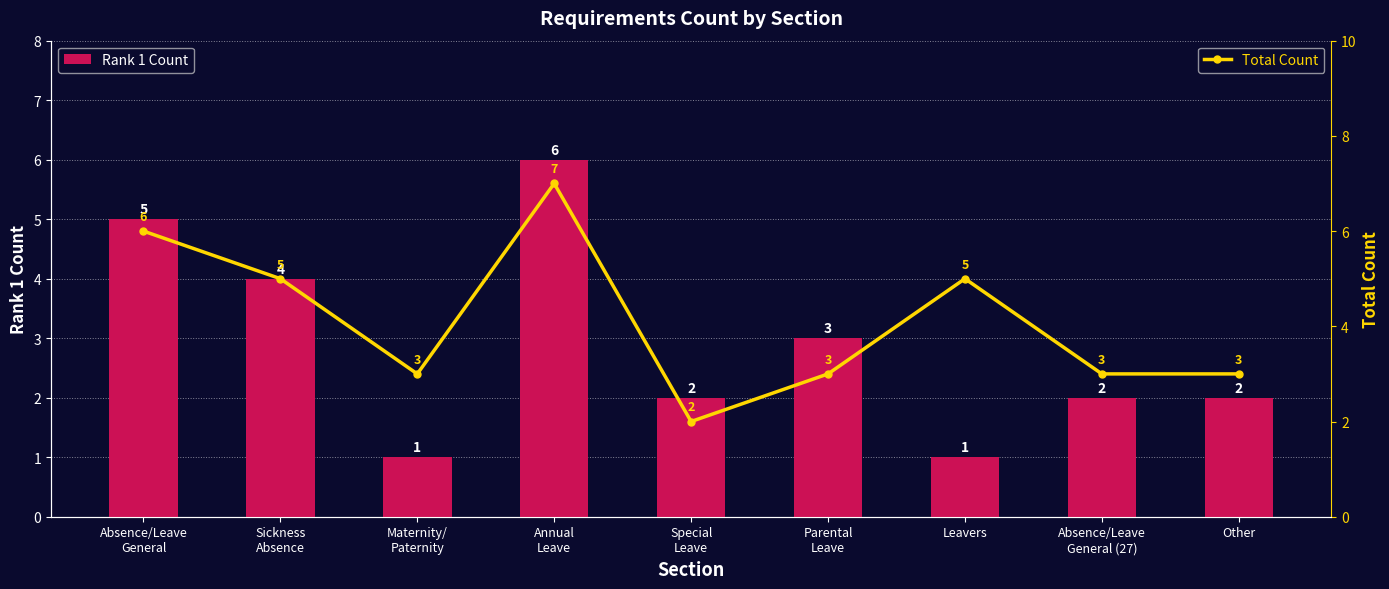

At which category is the sum across all series the highest?

Annual
Leave